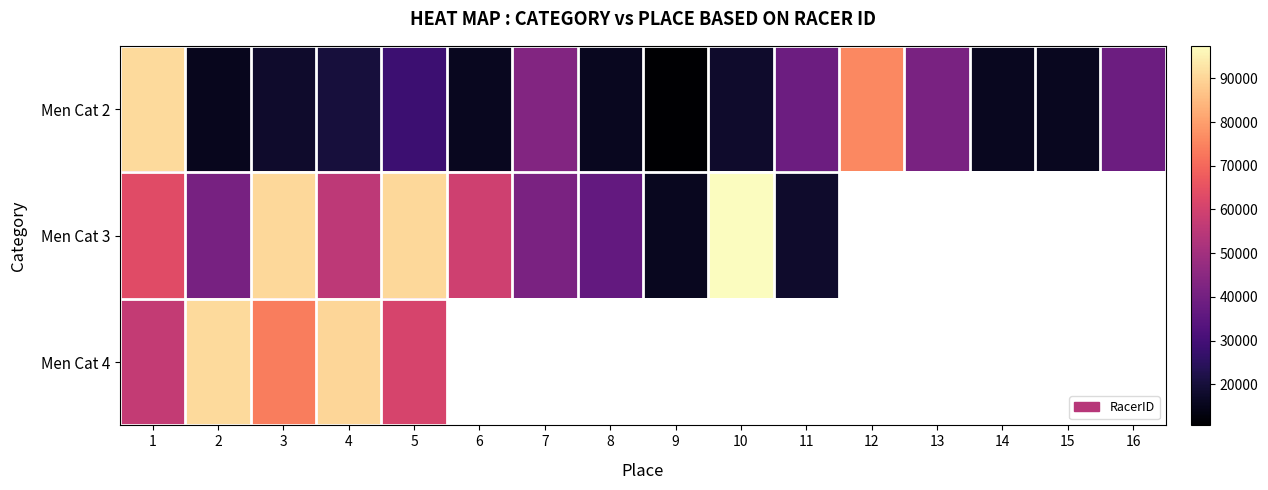

What value does the Men Cat 3 series have at 10?

97415.0